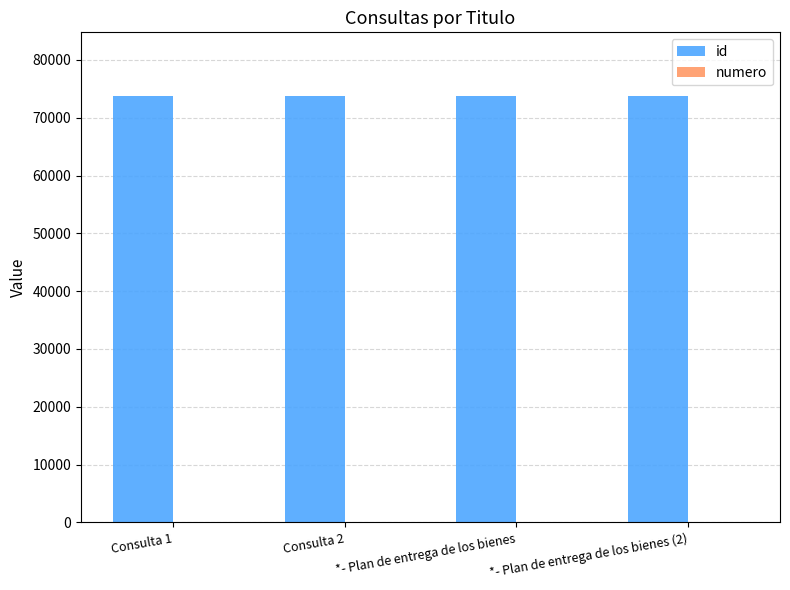

True or false: id has a value of 16017 at *- Plan de entrega de los bienes.

False